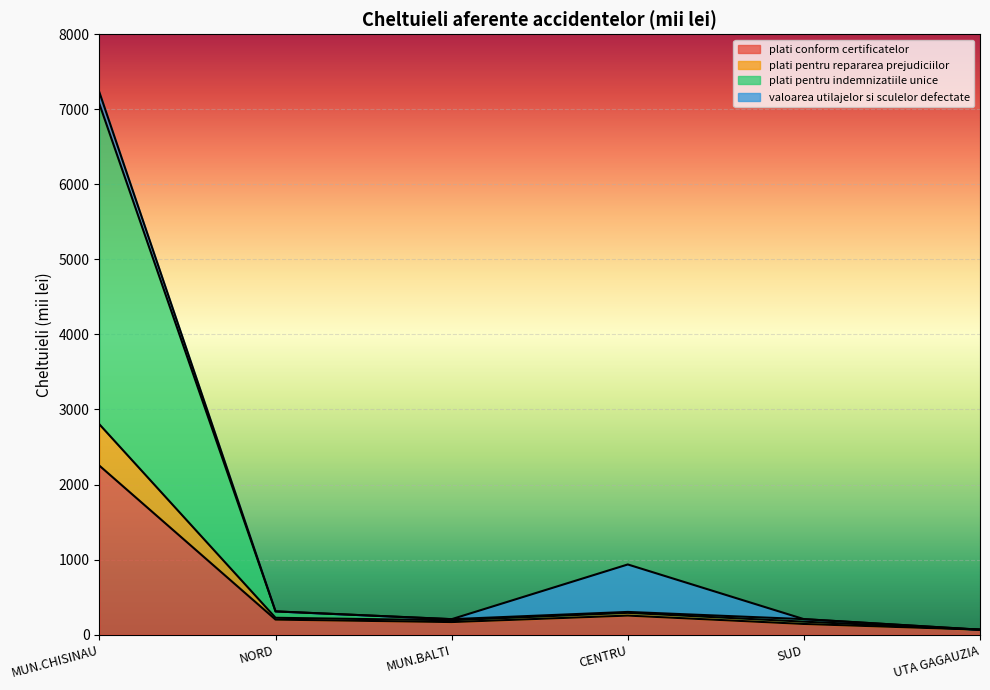

At which category is the sum across all series the highest?

MUN.CHISINAU